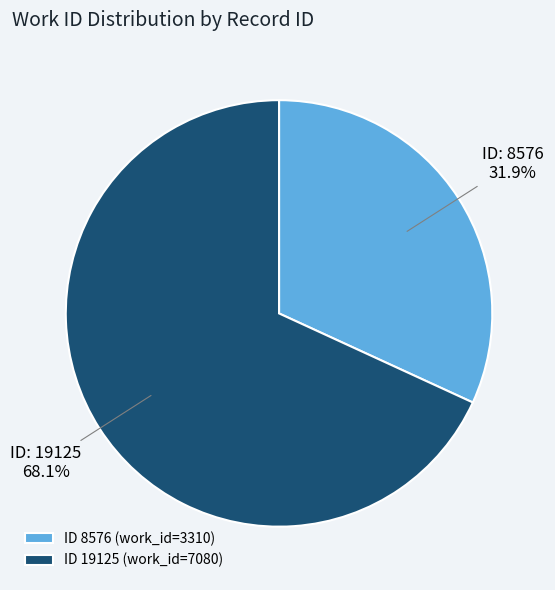

Does ID 19125 (work_id=7080) represent more than half of the total?

Yes